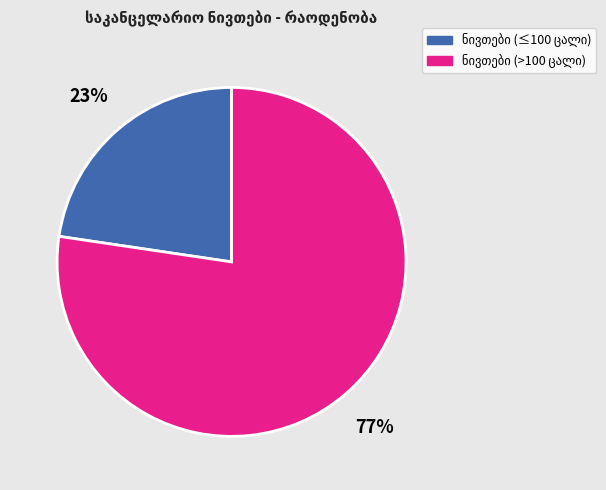

To the nearest percent, what is the average slice percentage?

50%